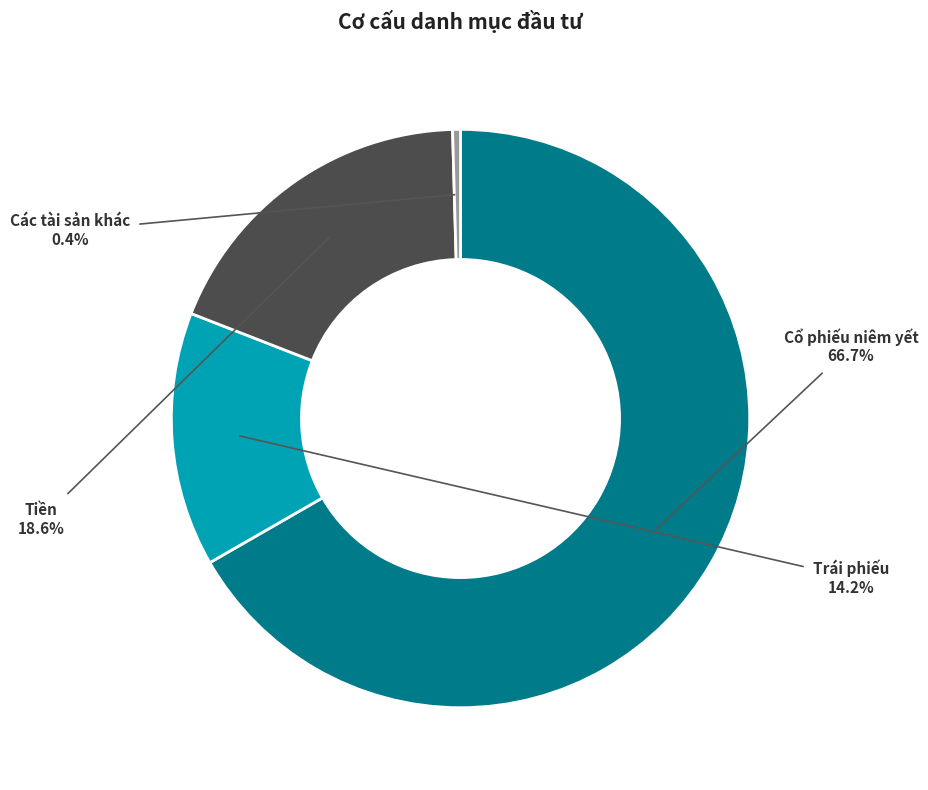

Between Các tài sản khác and Tiền, which is larger?

Tiền